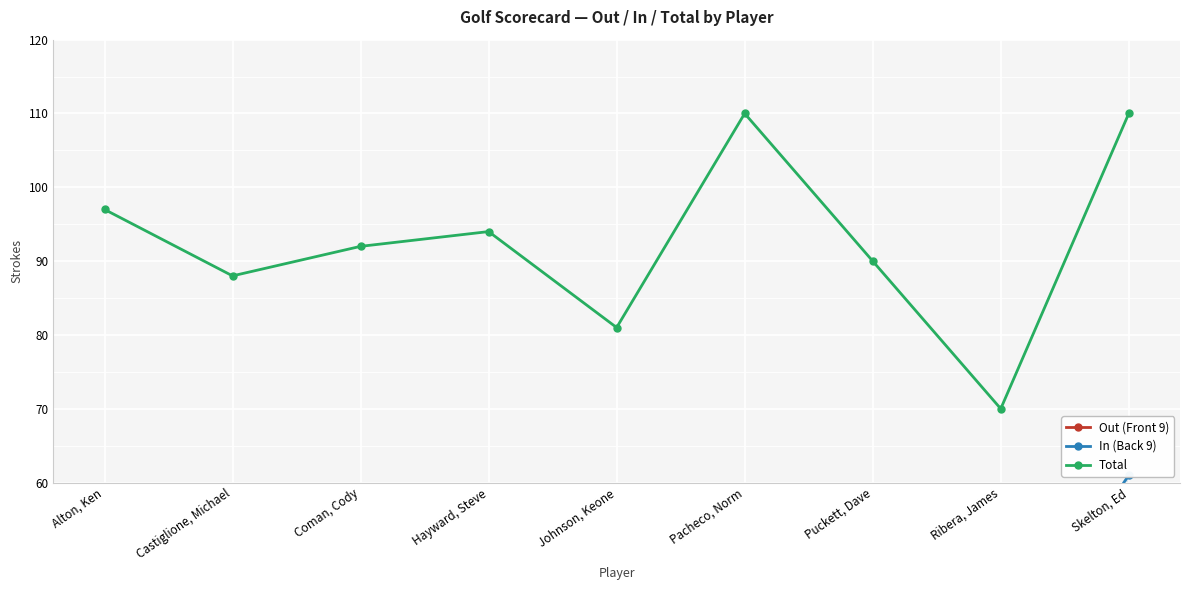

What is the total value across all series at Hayward, Steve?

188